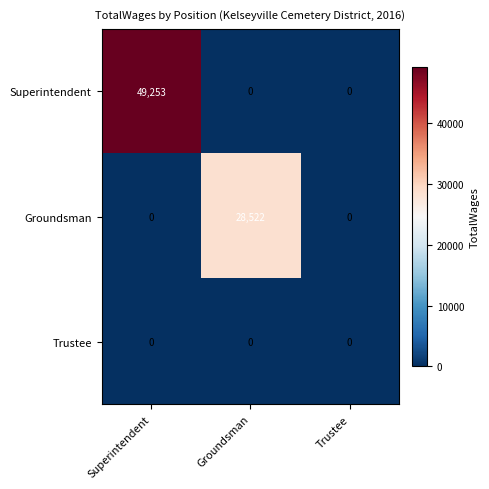

What is the total value across all series at Groundsman?

28522